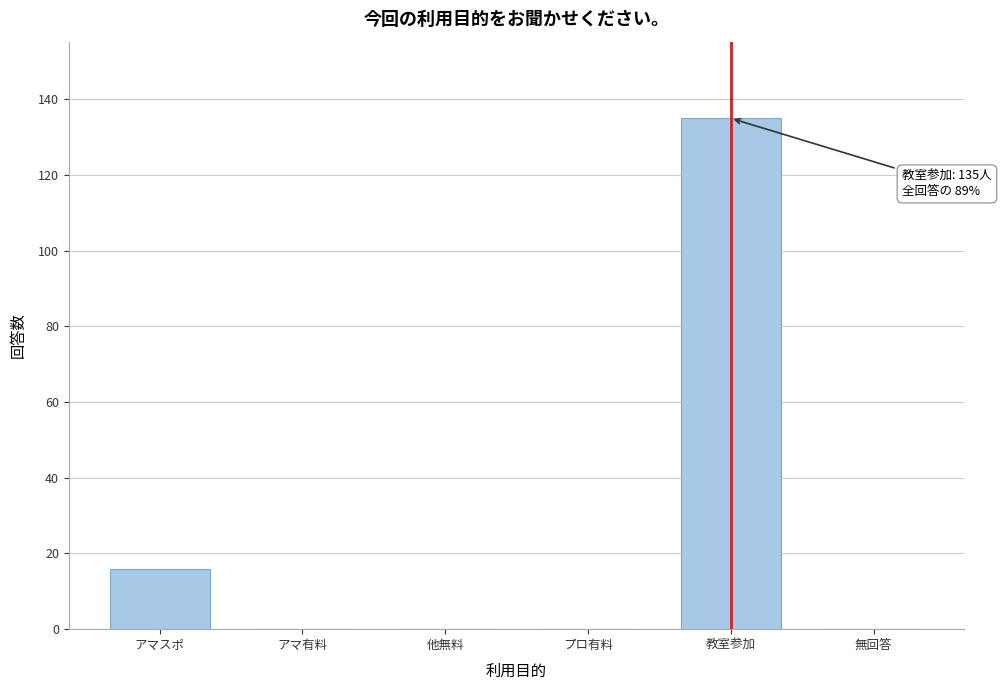

Reading left to right, transcribe all the data shown in this chart.

アマスポ=16	アマ有料=0	他無料=0	プロ有料=0	教室参加=135	無回答=0